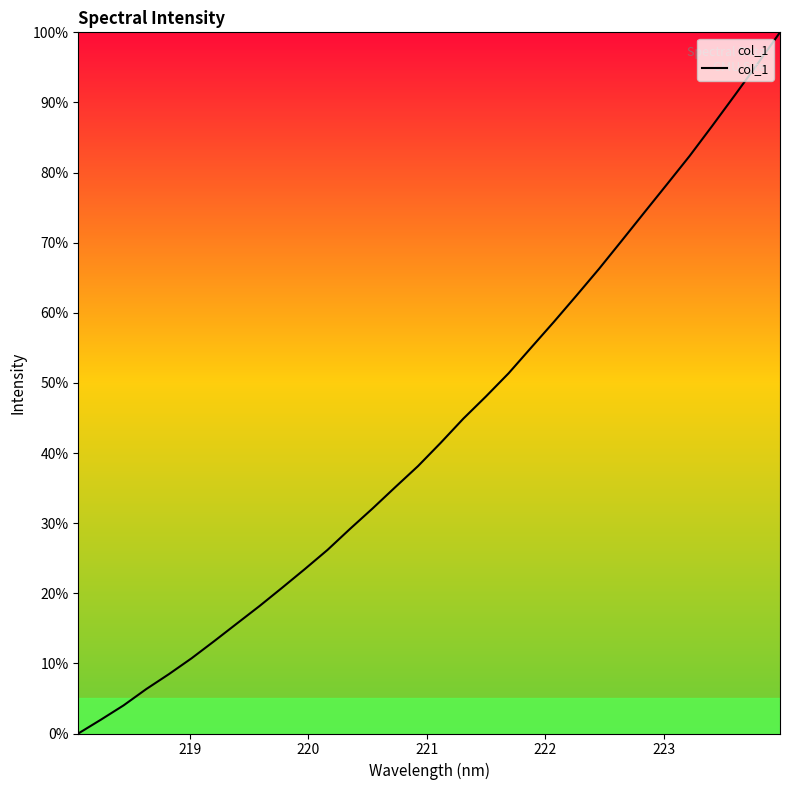

What is the maximum value shown in the chart?

100.0